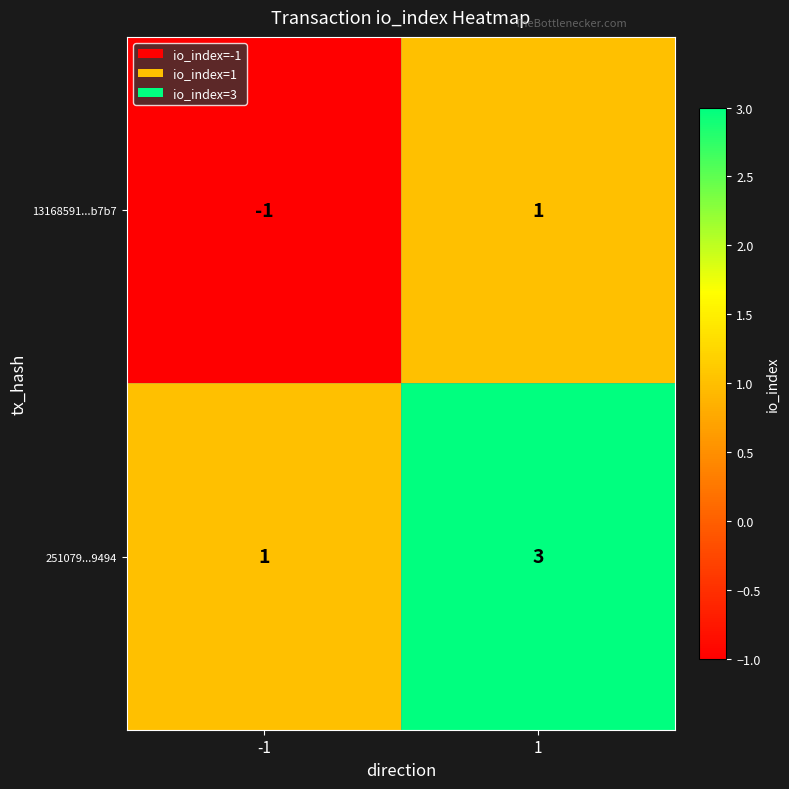

How many data points does each series have?

2